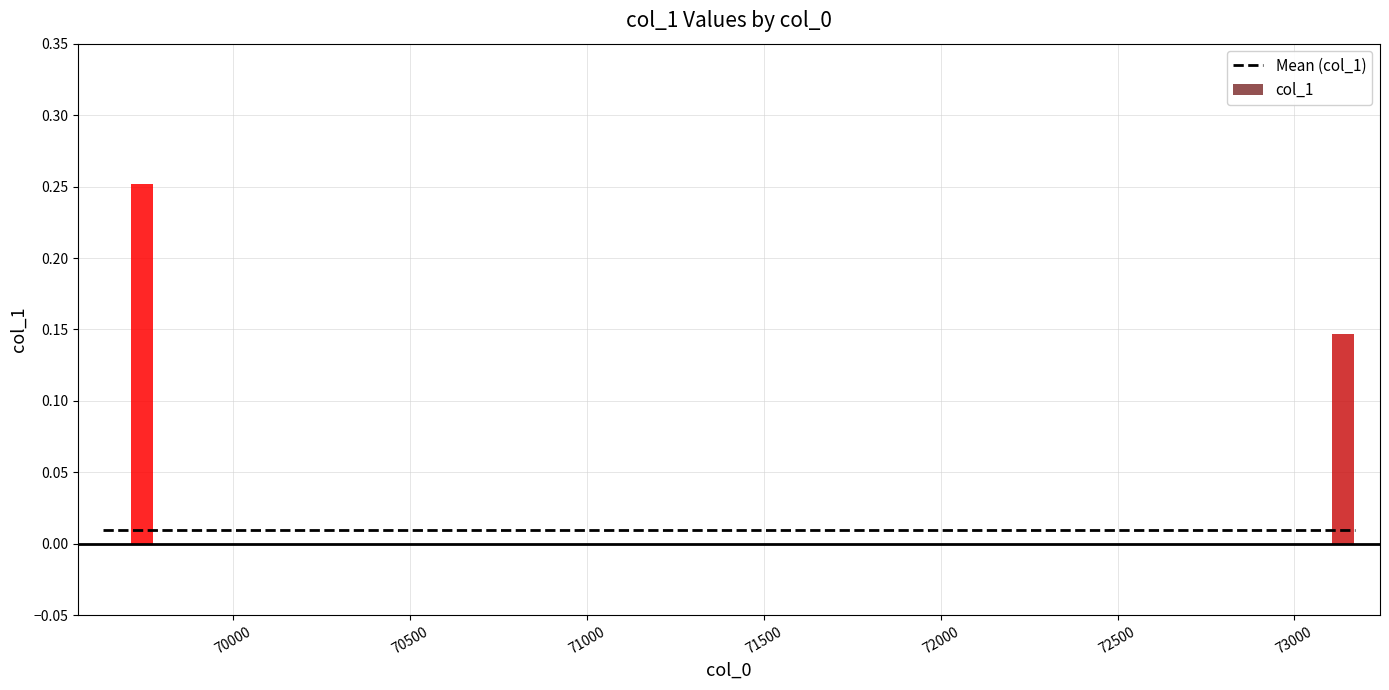

Reading right to left, list all the values displayed in this chart.

0.0	0.0	0.0	0.0	0.0	0.0	0.0	0.0	0.0	0.0	0.0	0.1	0.0	0.0	0.0	0.0	0.0	0.0	0.0	0.0	0.0	0.0	0.0	0.3	0.0	0.0	0.0	0.0	0.0	0.0	0.0	0.0	0.0	0.0	0.0	0.0	0.0	0.0	0.0	0.0